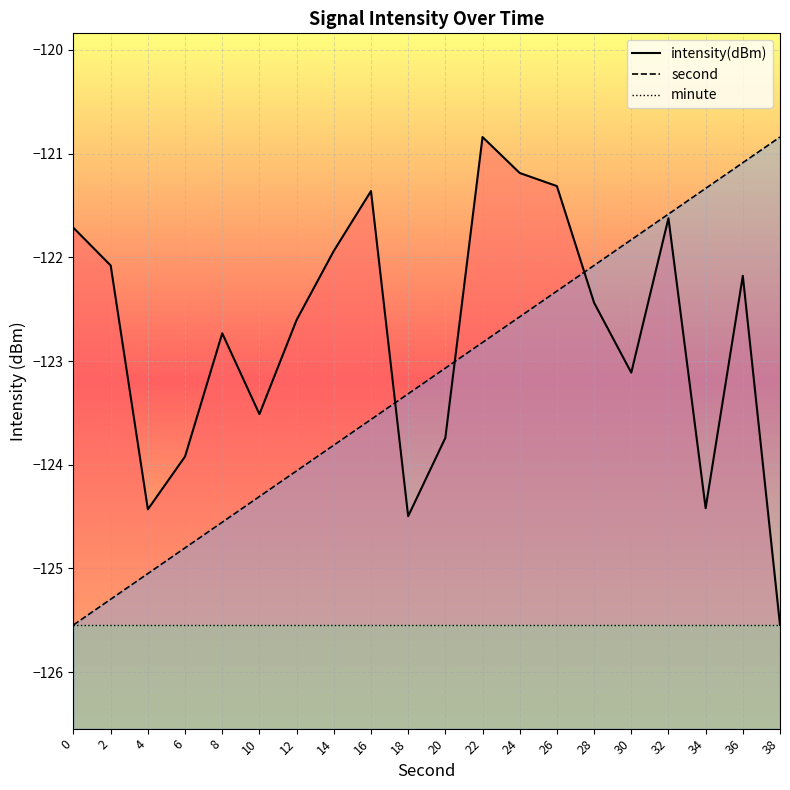

True or false: second has more than 1 points higher than both neighbors.

False